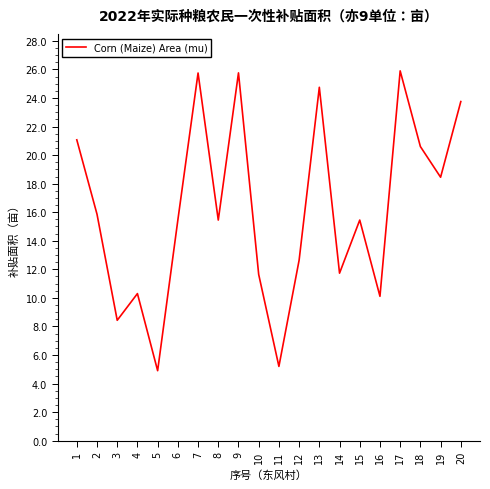

Approximately how many times larger is the value at 5 compared to 4?

0.5